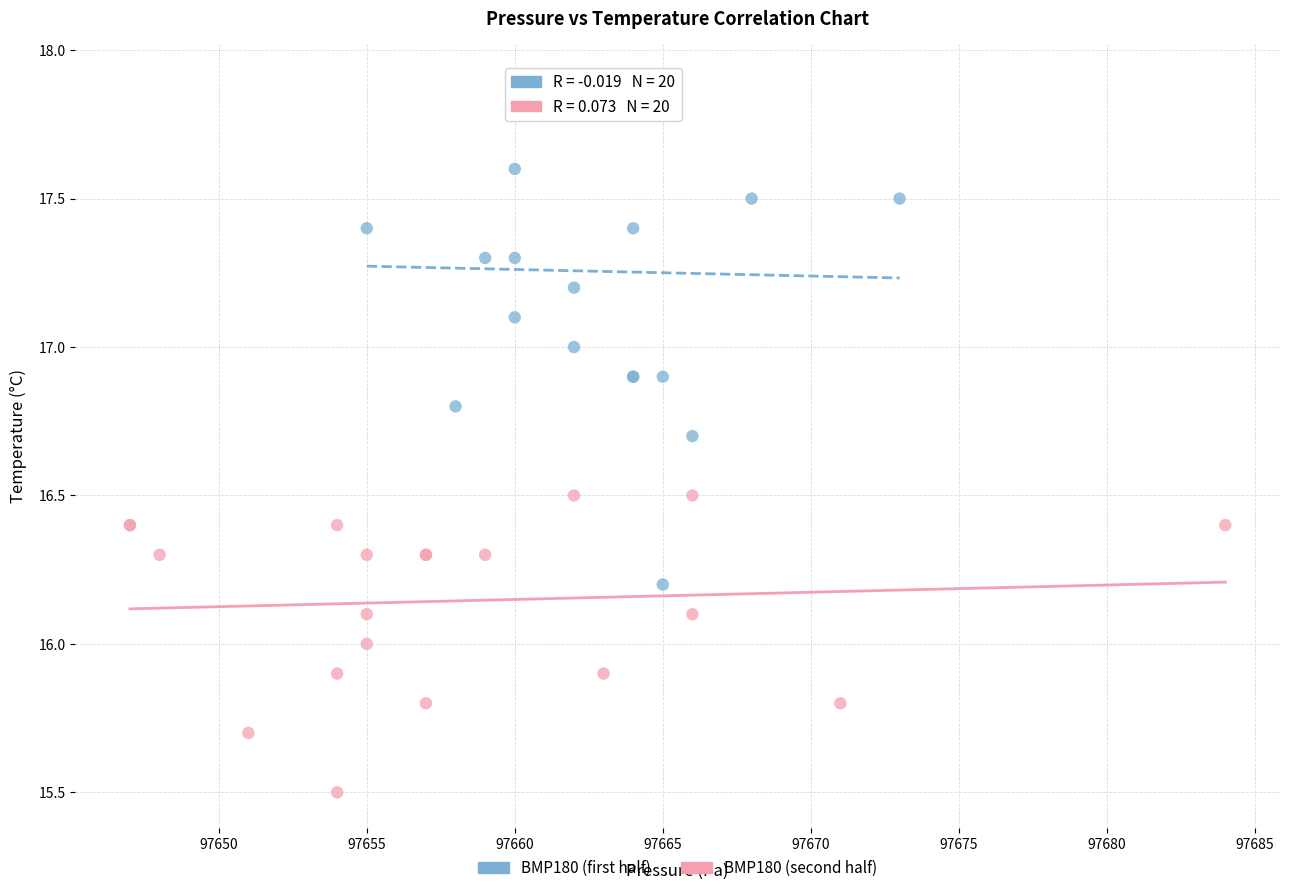

What are all the series names shown in the legend?

BMP180 (first half), BMP180 (second half)